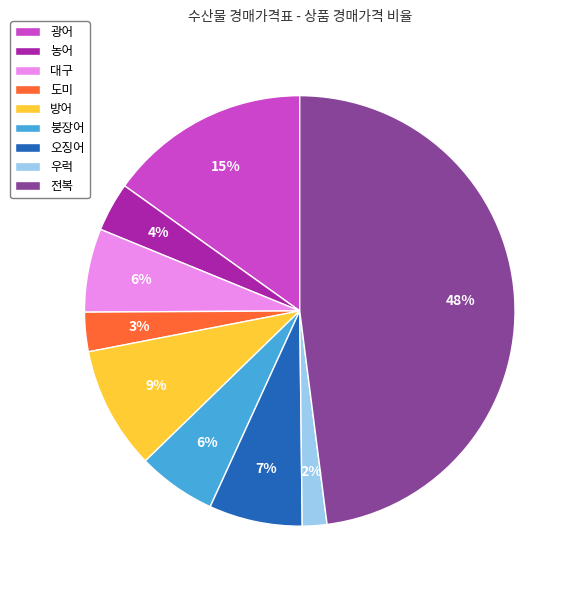

How many slices are in this pie chart?

9